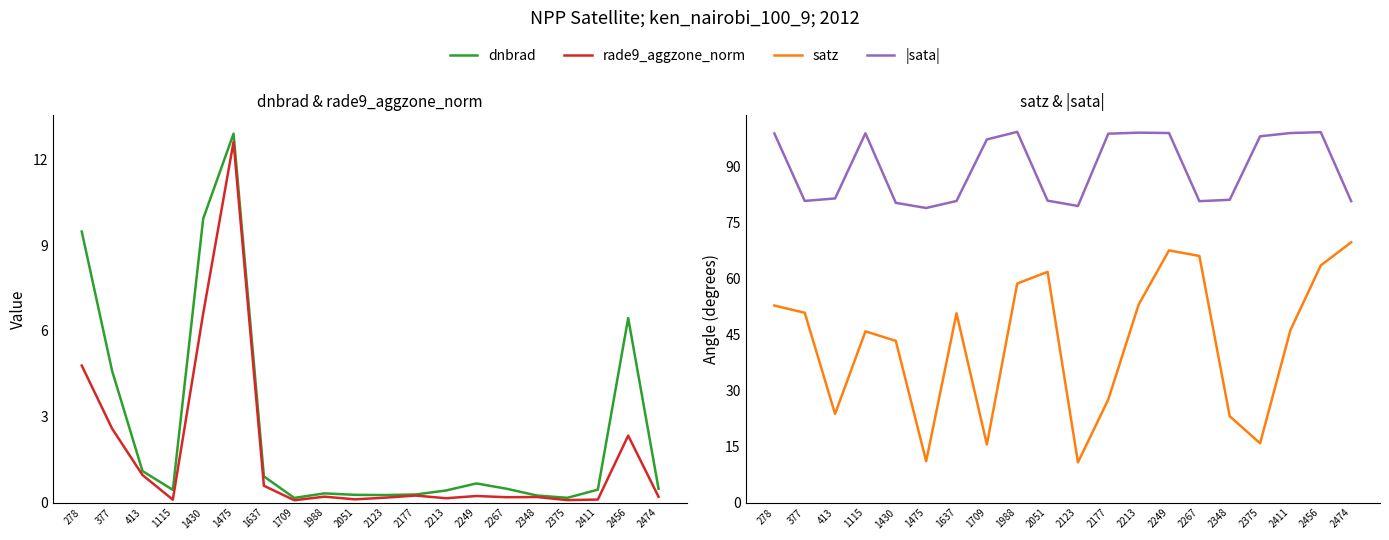

Is the value of satz at 2177 greater than the value of rade9_aggzone_norm at 2474?

Yes